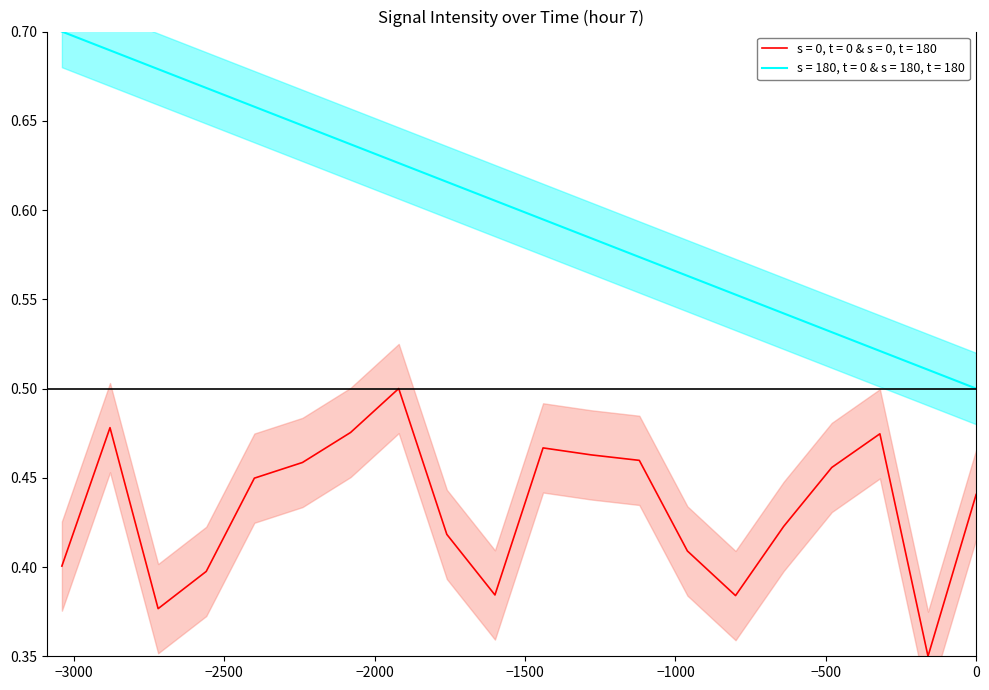

True or false: s = 180, t = 0 & s = 180, t = 180 and s = 0, t = 0 & s = 0, t = 180 intersect in this chart.

False